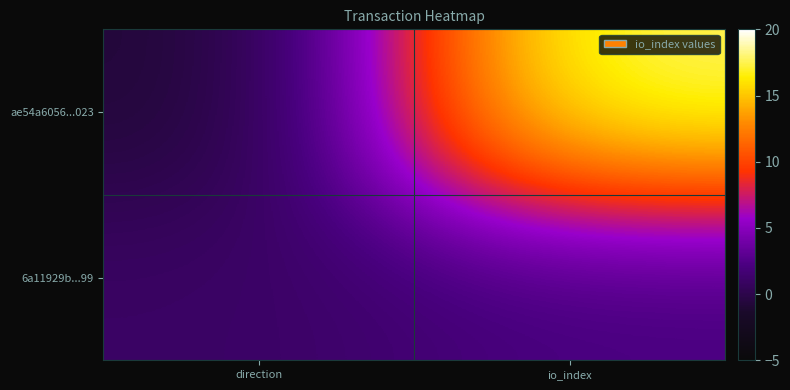

Between io_index and direction, which is larger?

io_index